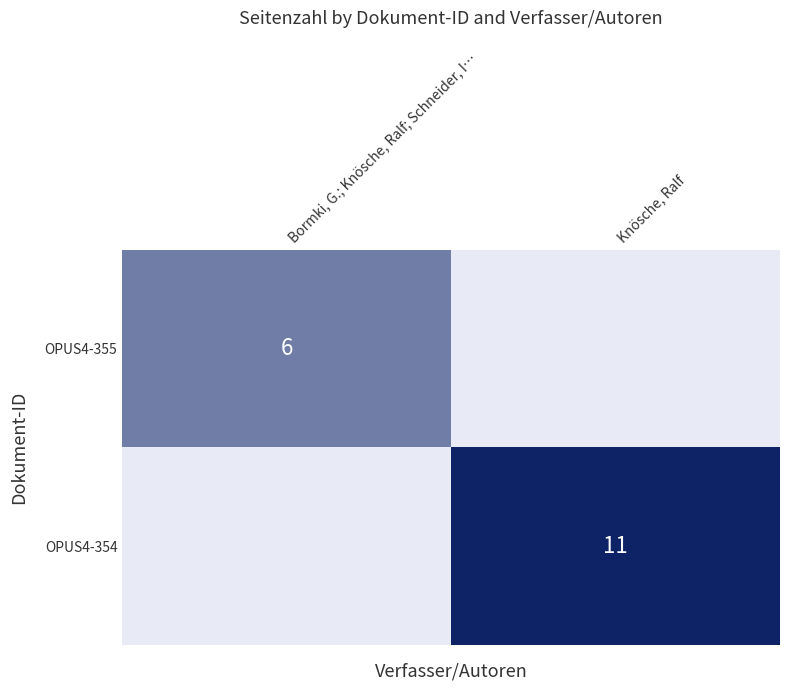

The value of OPUS4-355 at Bormki, G.; Knösche, Ralf; Schneider, I… is 6. True or false?

True